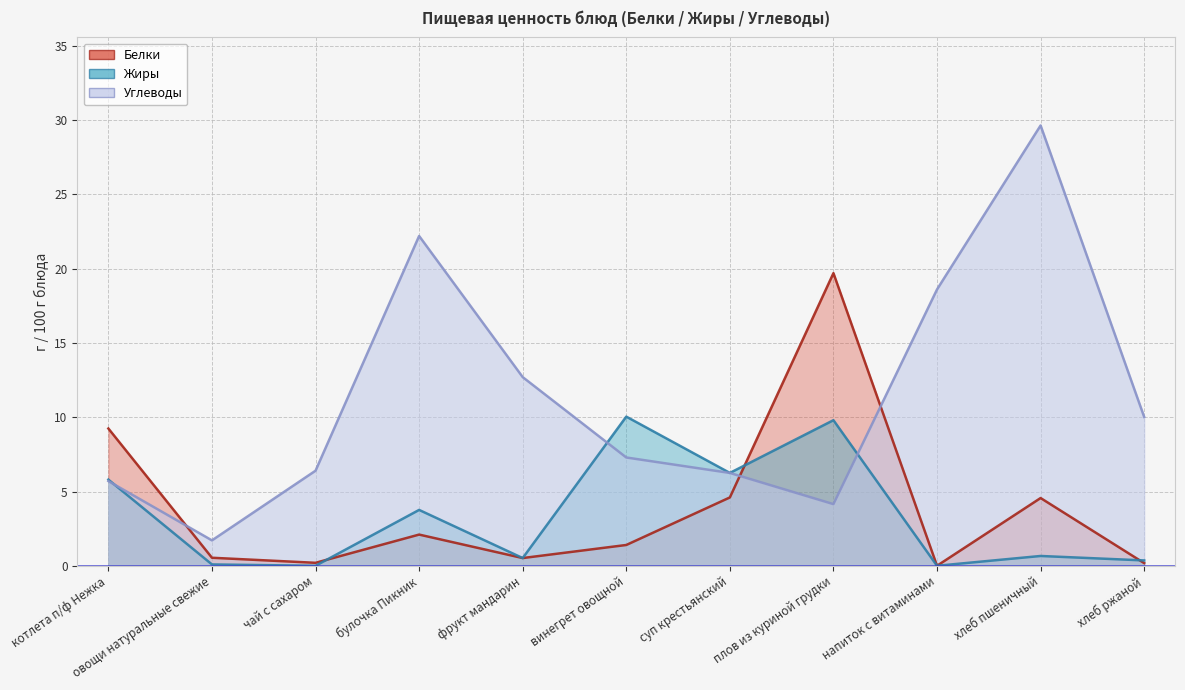

Does the chart have visible grid lines?

Yes